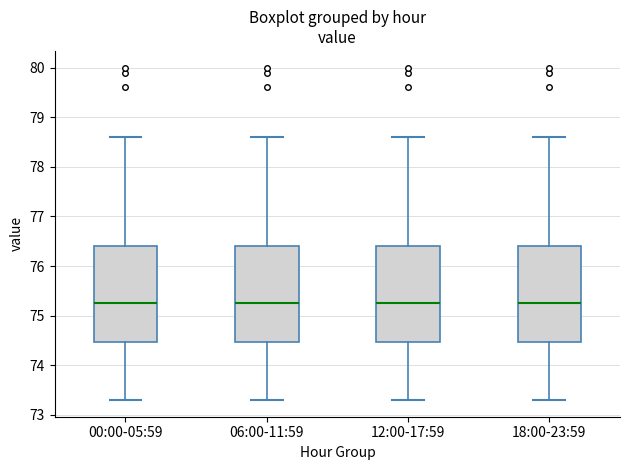

Reading left to right, transcribe this box plot: for each box, give where its median line is, the range the box spans, and where its two whiskers end, as read against the y-axis. The values are not printed on the chart, so give them approximately, as read against the axis.

00:00-05:59: median 75.3, box 74.5 to 76.4, whiskers 73.3 to 78.6
06:00-11:59: median 75.3, box 74.5 to 76.4, whiskers 73.3 to 78.6
12:00-17:59: median 75.3, box 74.5 to 76.4, whiskers 73.3 to 78.6
18:00-23:59: median 75.3, box 74.5 to 76.4, whiskers 73.3 to 78.6